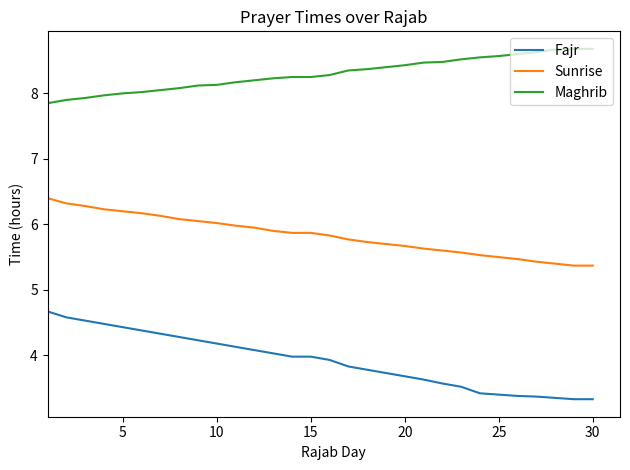

Is this an area chart (filled region under the line)?

No